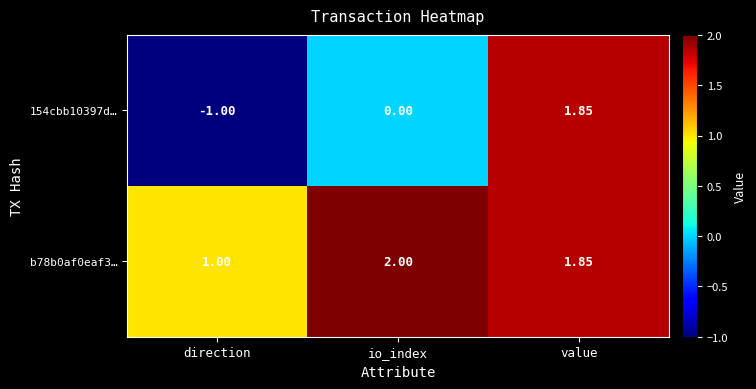

Which label corresponds to the smallest value in the chart?

direction